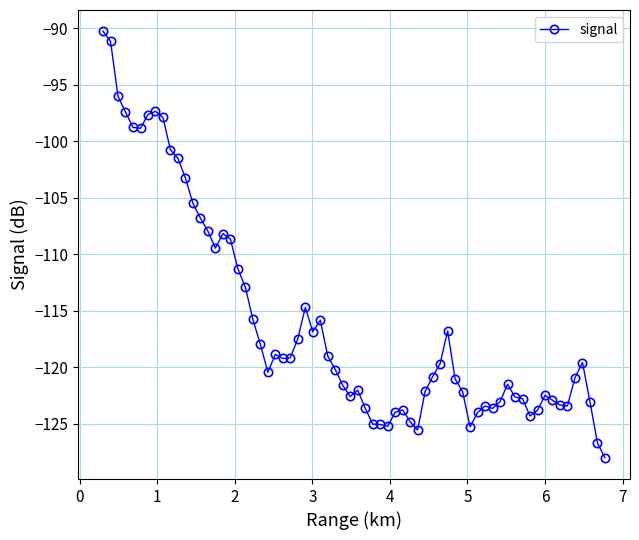

What is the smallest value displayed?

-128.0